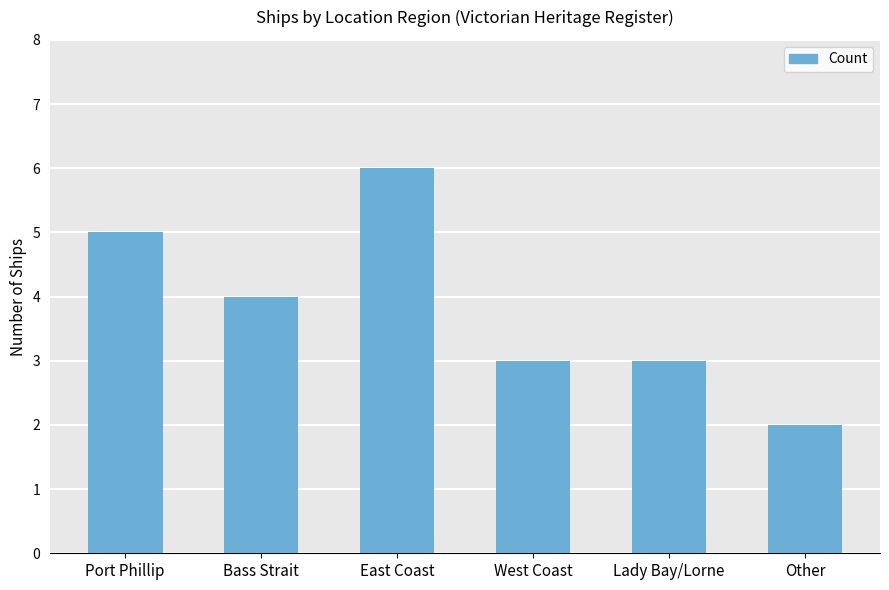

Where is the data nearest to the value 4?

Bass Strait